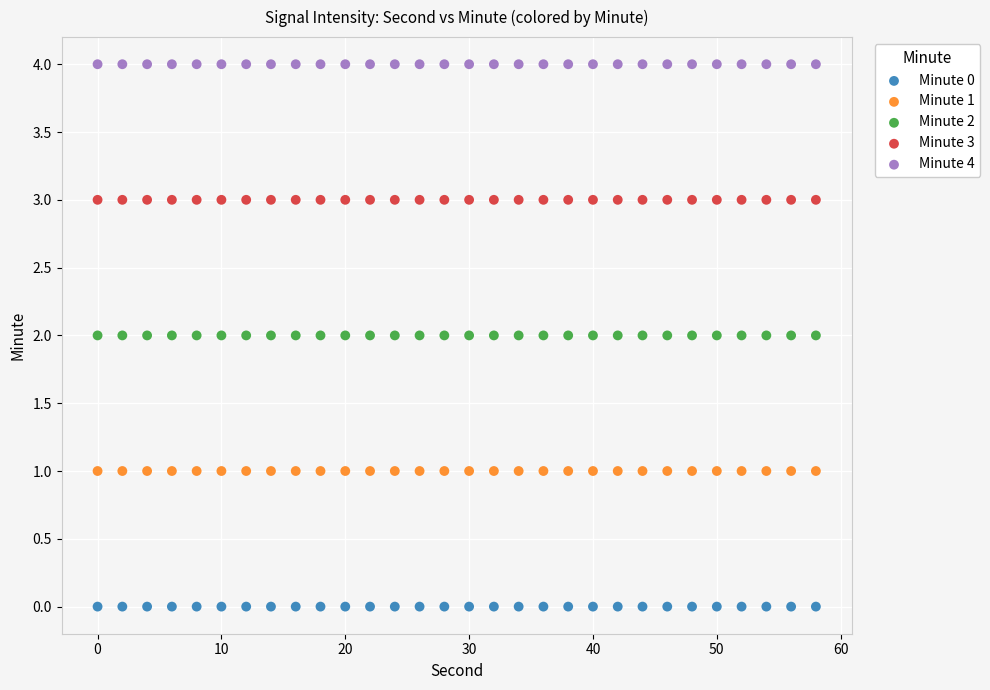

Which series contains the lowest Y value?

Minute 0